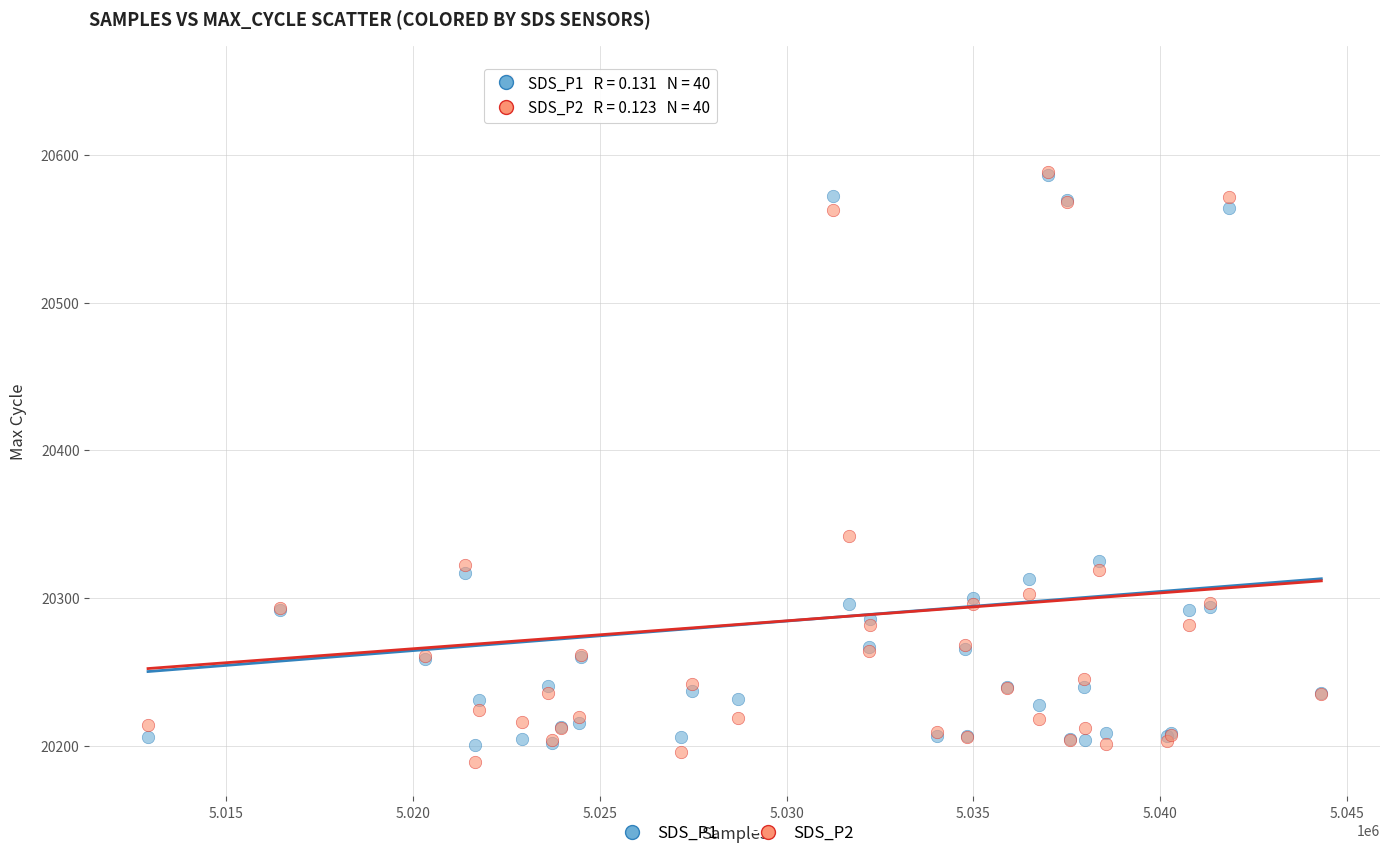

In the SDS_P1 series, what Y value is closest to 20425?

20325.0